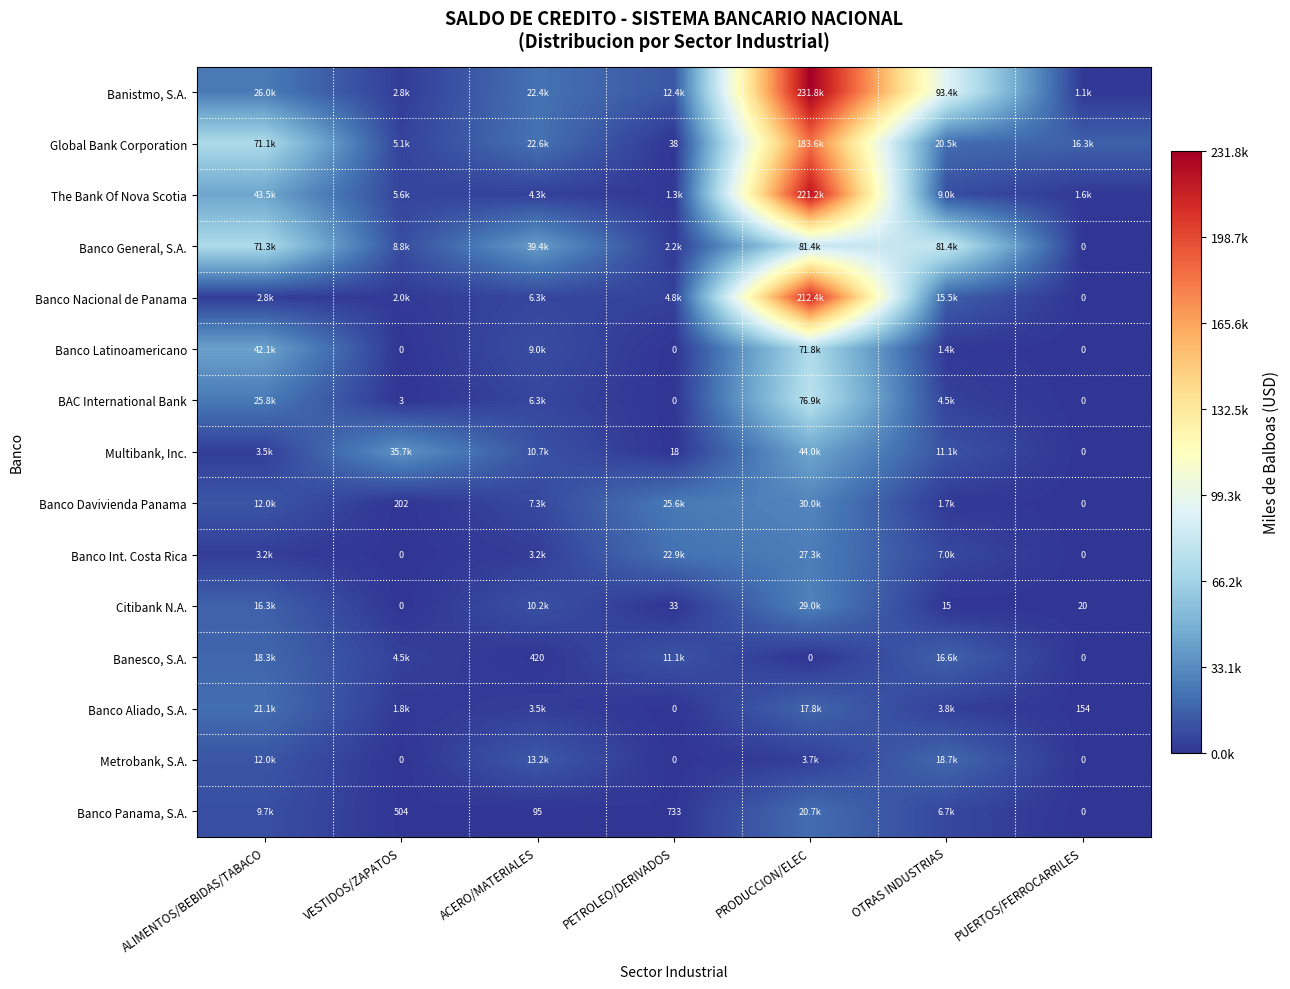

Is it true that Banistmo, S.A. equals 55946.1 at PRODUCCION/ELEC?

False